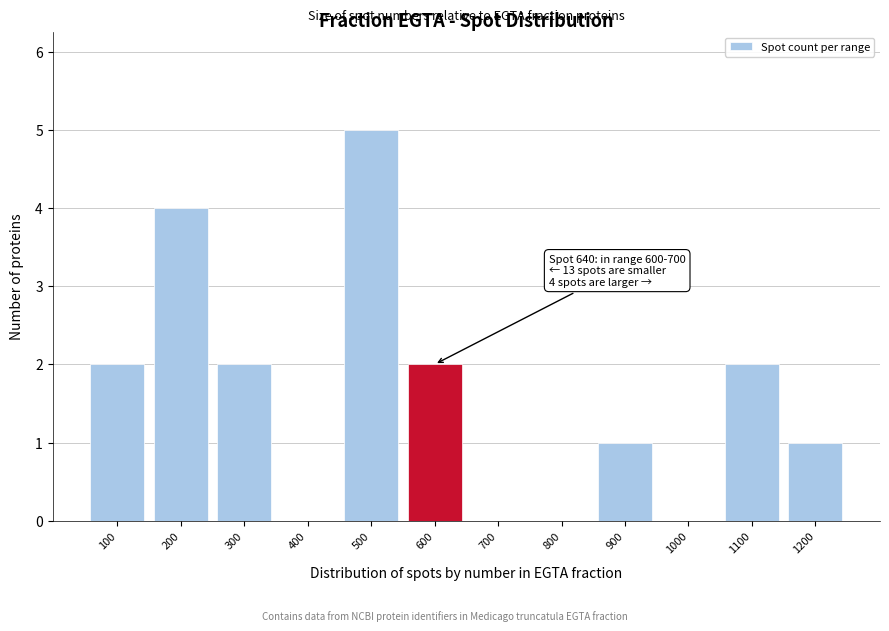

Reading left to right, what are all the values shown in this chart?

100=2	200=4	300=2	400=0	500=5	600=2	700=0	800=0	900=1	1000=0	1100=2	1200=1